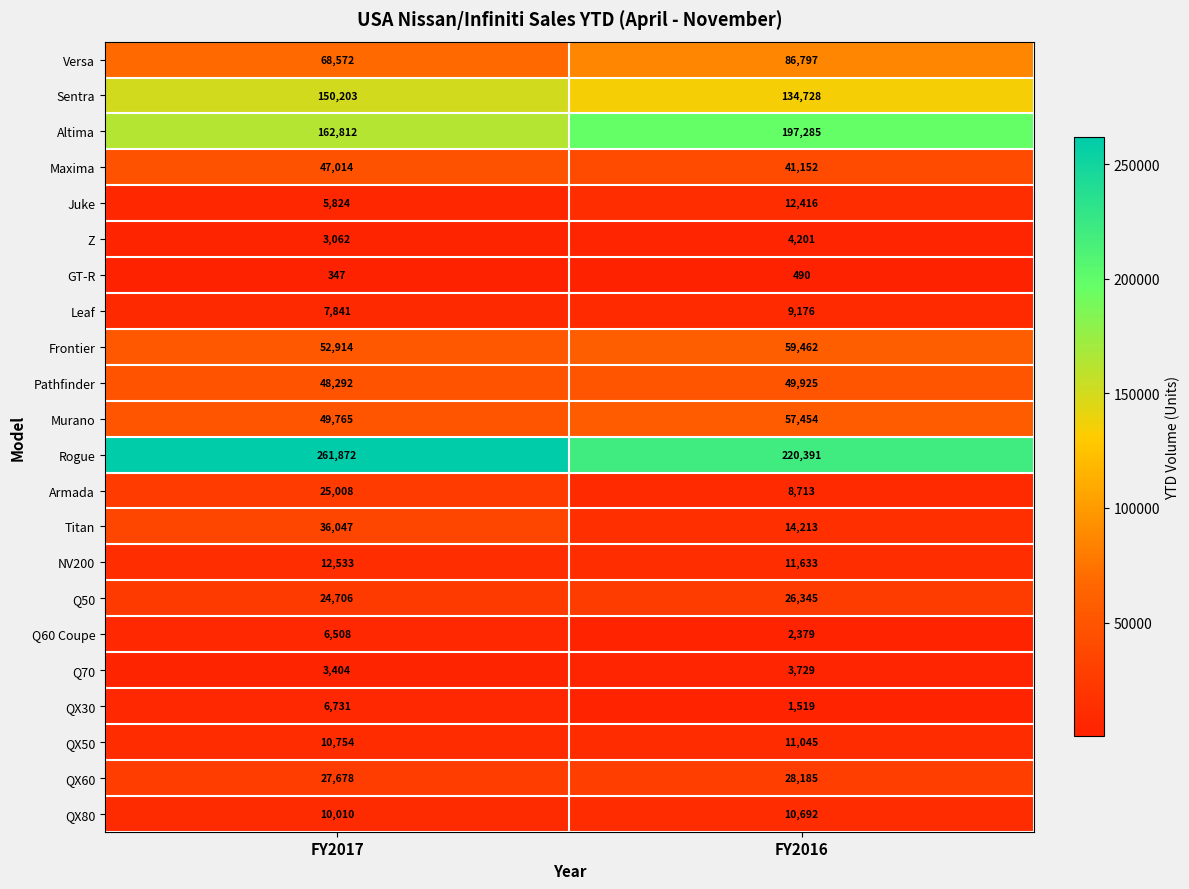

The Z series shows 4612 at FY2017. True or false?

False